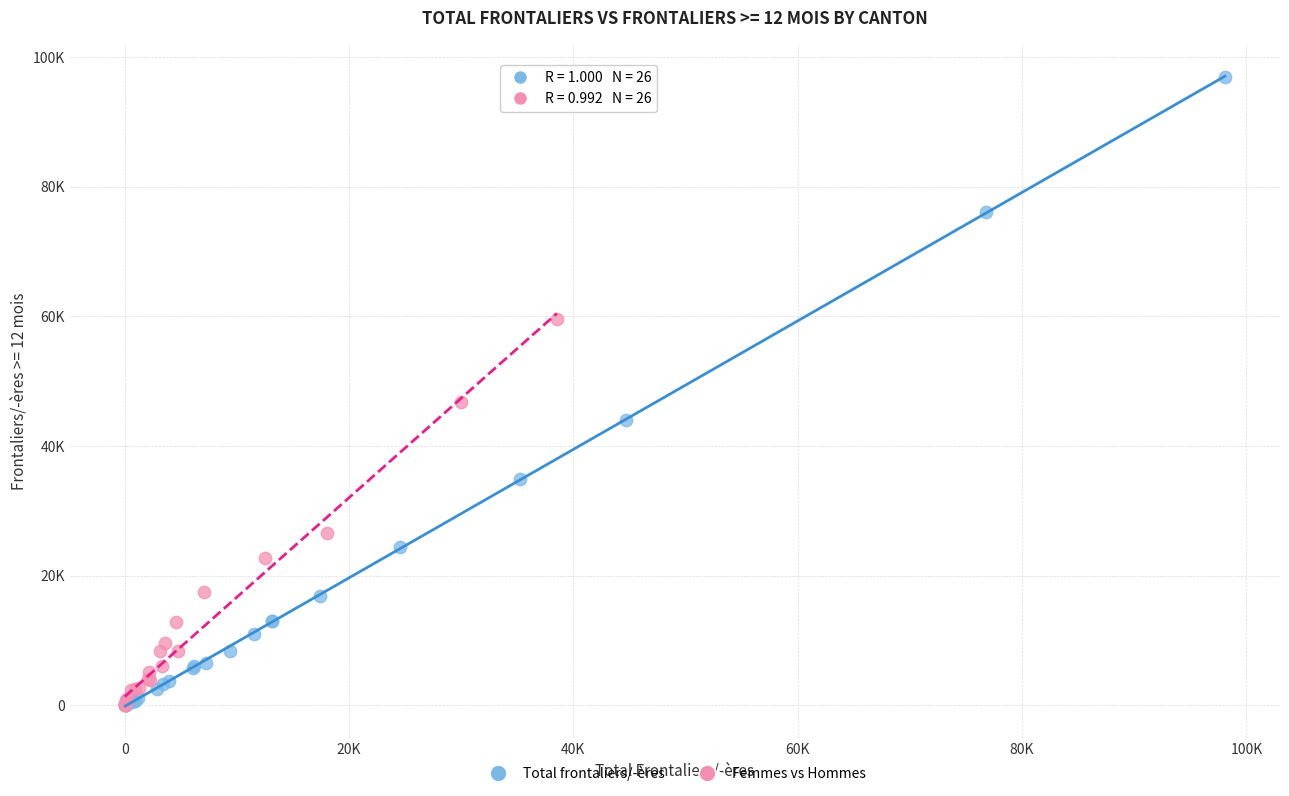

What are all the series names shown in the legend?

Total frontaliers/-ères, Femmes vs Hommes